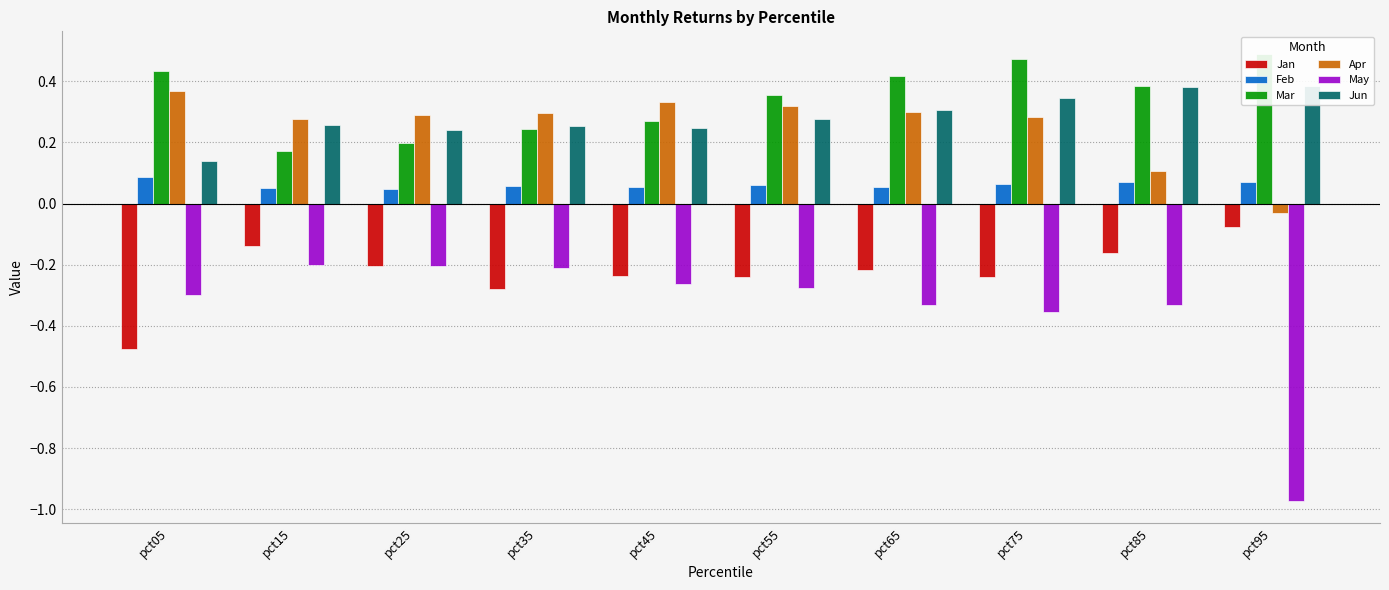

Which series has the widest spread of values?

May